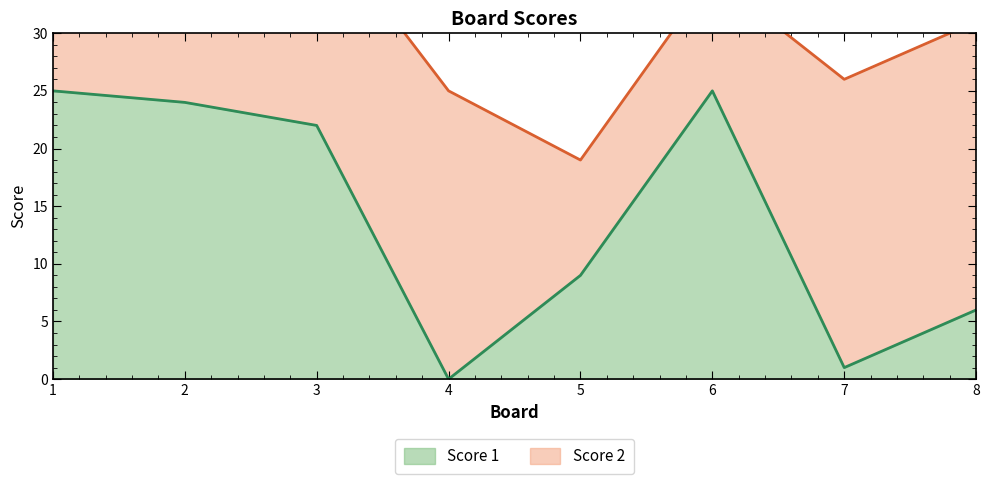

Reading left to right, list all the values displayed in this chart.

25	24	22	0	9	25	1	6